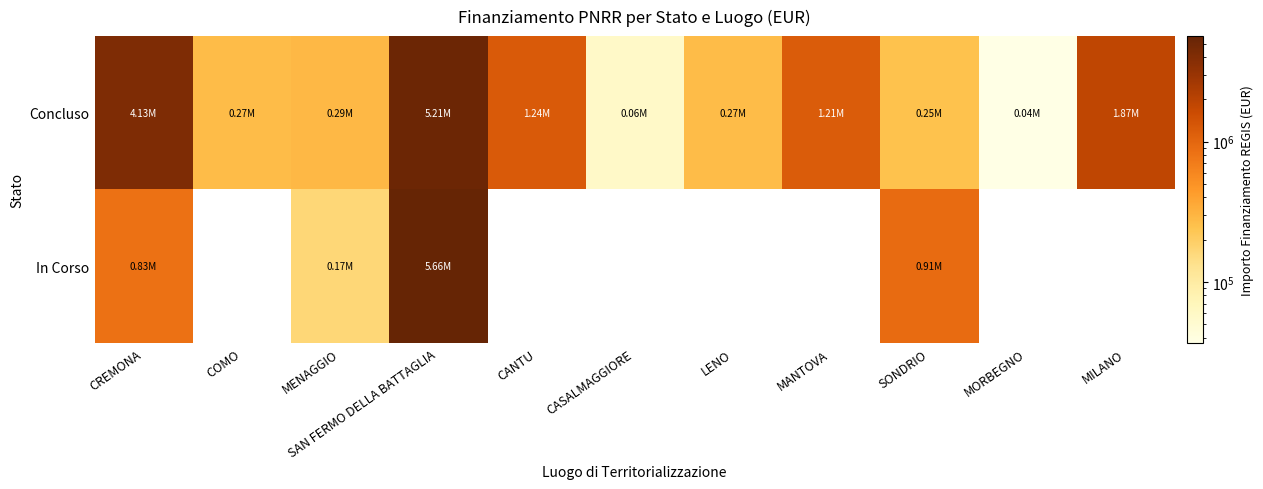

Which series has the largest total across all categories?

Concluso